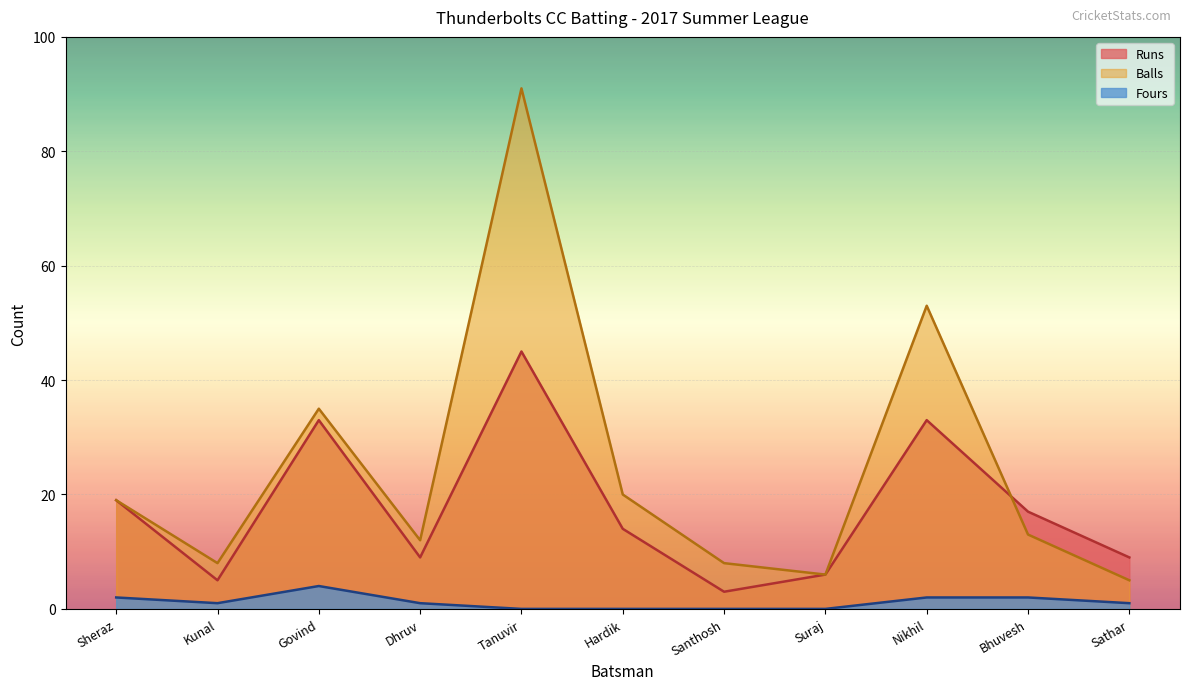

Where is the first local minimum for Runs?

Kunal